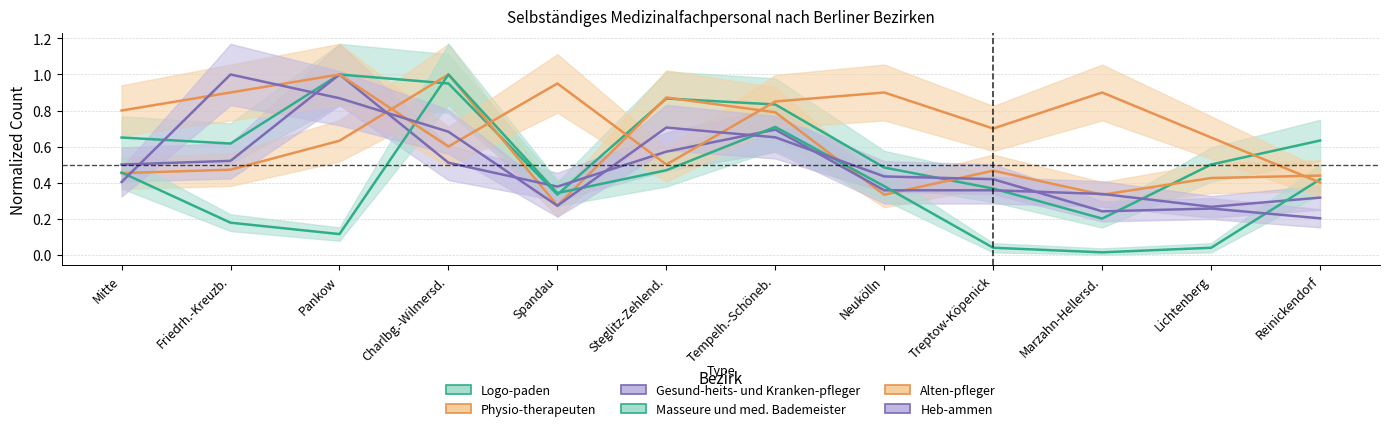

Which series has the largest total across all categories?

Alten-pfleger